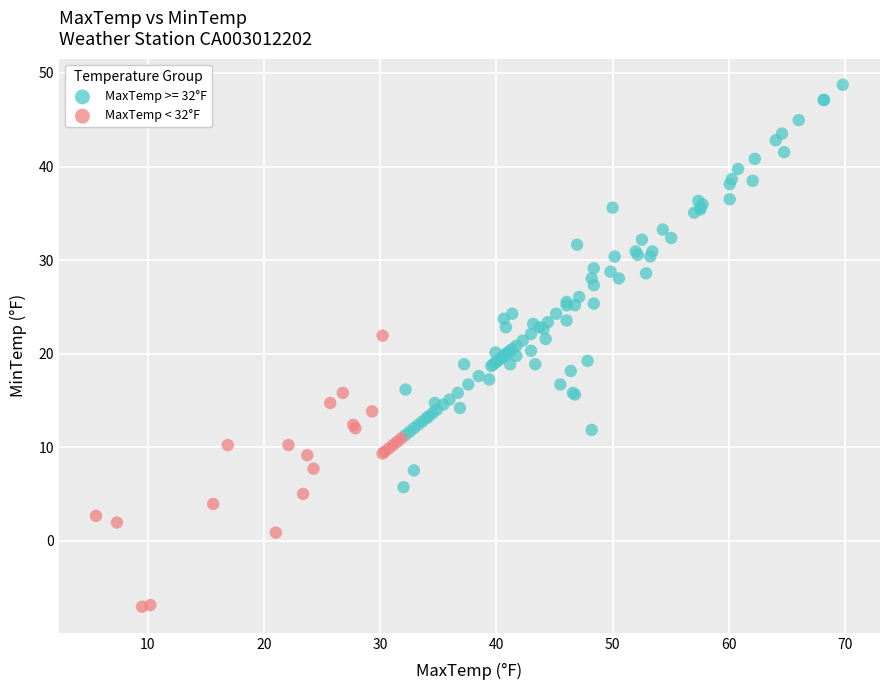

Which series reaches the maximum Y coordinate?

MaxTemp >= 32°F